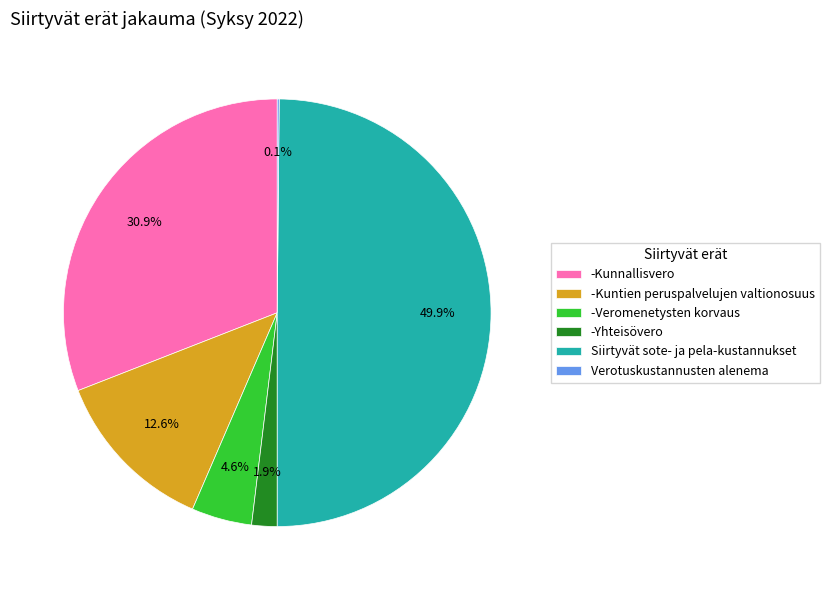

What is the ratio of the value at -Kunnallisvero to the value at -Kuntien peruspalvelujen valtionosuus?

2.5